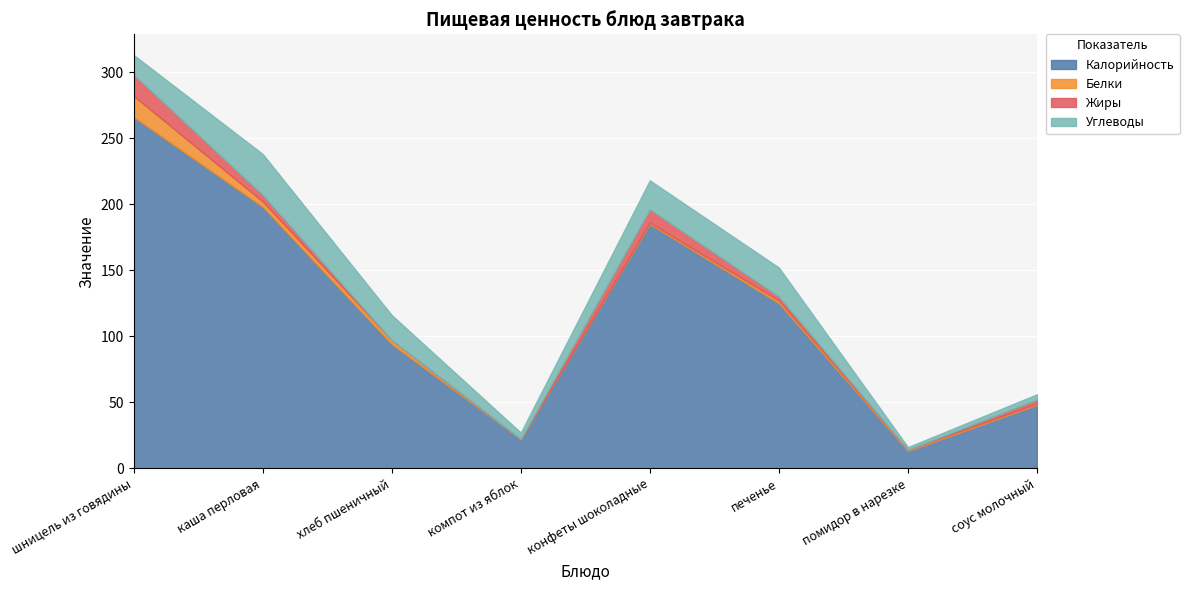

Reading left to right, extract all data points from this chart.

Калорийность: шницель из говядины=266	каша перловая=198	хлеб пшеничный=94	компот из яблок=22	конфеты шоколадные=185	печенье=125	помидор в нарезке=13	соус молочный=48
Белки: шницель из говядины=16	каша перловая=4	хлеб пшеничный=3	компот из яблок=0	конфеты шоколадные=1	печенье=2	помидор в нарезке=1	соус молочный=1
Жиры: шницель из говядины=16	каша перловая=5	хлеб пшеничный=0	компот из яблок=0	конфеты шоколадные=10	печенье=3	помидор в нарезке=0	соус молочный=3
Углеводы: шницель из говядины=15	каша перловая=31	хлеб пшеничный=19	компот из яблок=5	конфеты шоколадные=22	печенье=22	помидор в нарезке=2	соус молочный=4